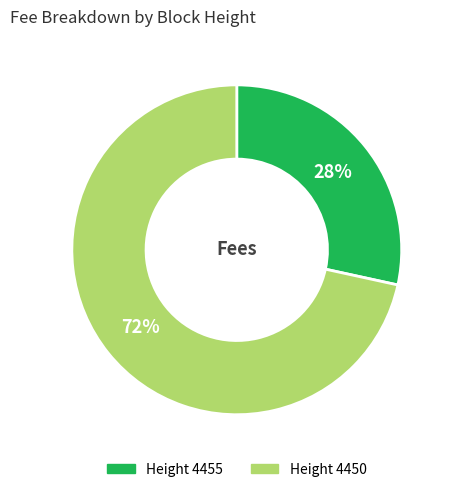

How many slices are in this pie chart?

2